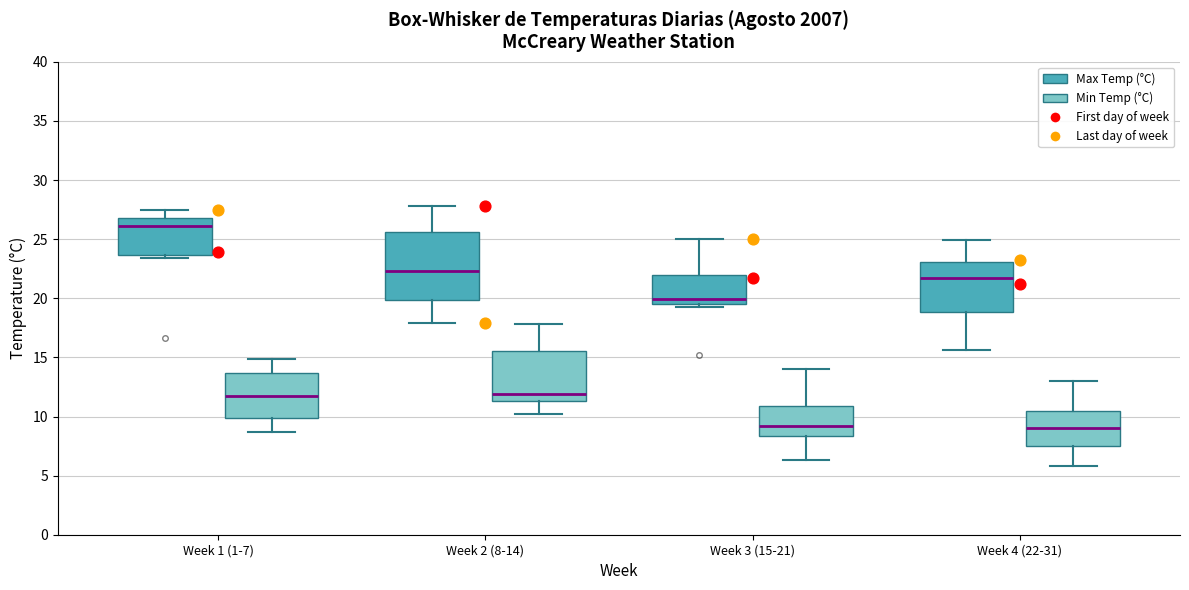

Comparing the boxes themselves (not the whiskers), which one is the tallest?

Week 2 (8-14) (Max Temp (°C))